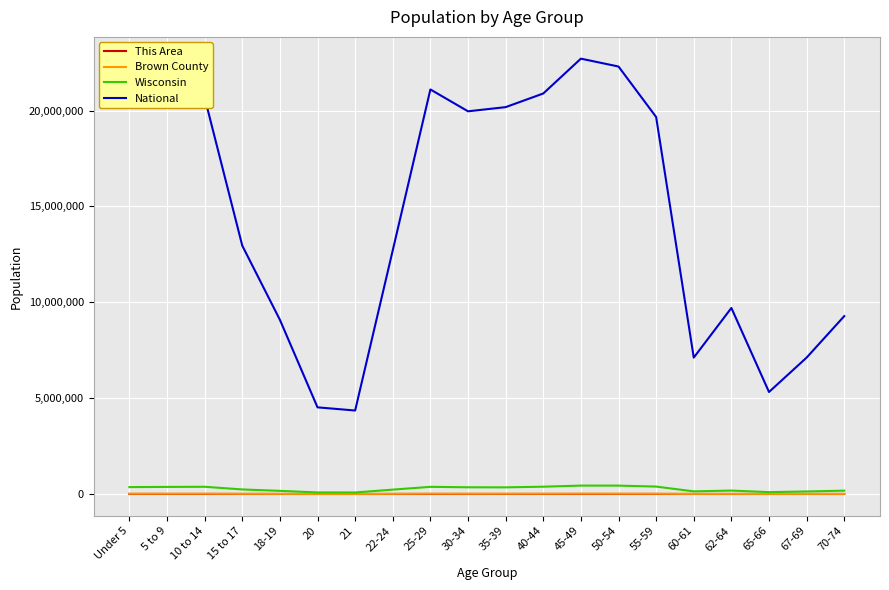

Is this an area chart (filled region under the line)?

No